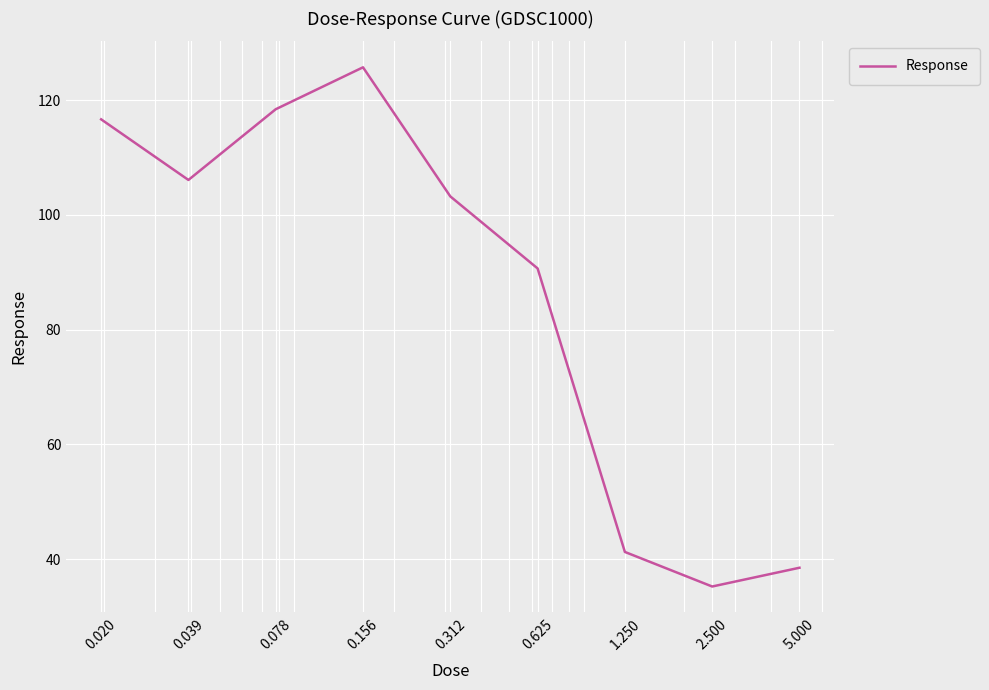

What is the maximum value shown in the chart?

125.7